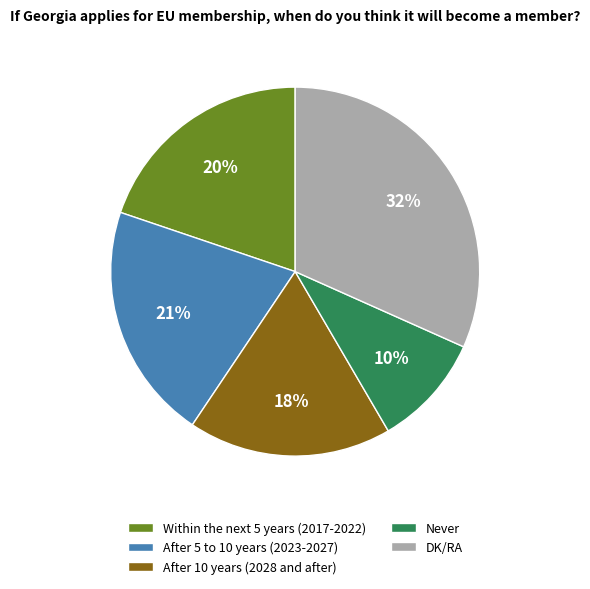

Which has a higher value, After 5 to 10 years (2023-2027) or Never?

After 5 to 10 years (2023-2027)